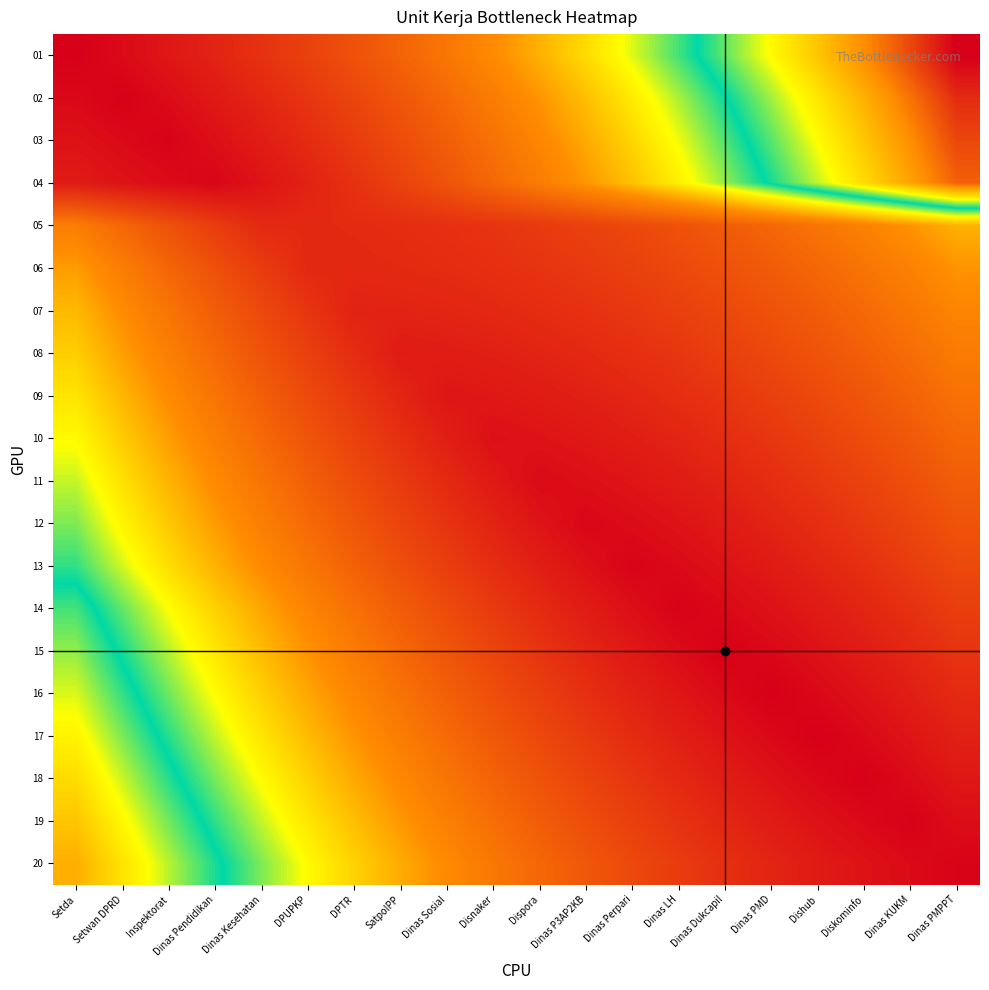

How many data points does each series have?

20